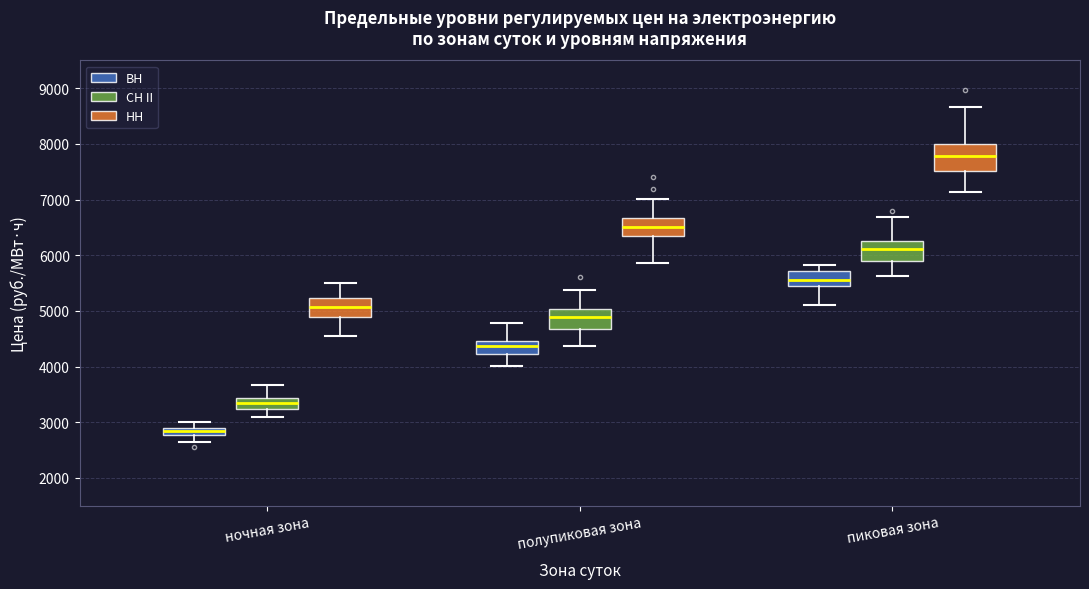

Which box is the tallest, from its lower edge to its upper edge?

пиковая зона (НН)